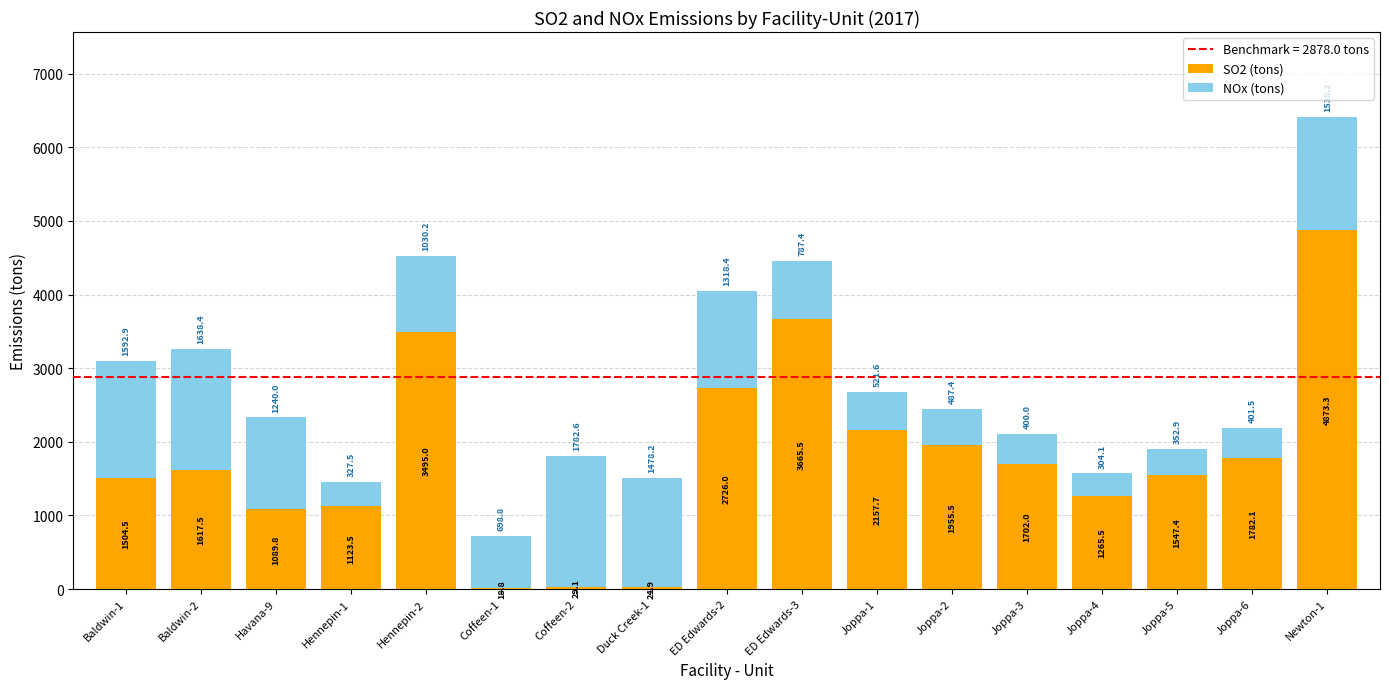

Where does the SO2 (tons) series first go above 1617?

Baldwin-2